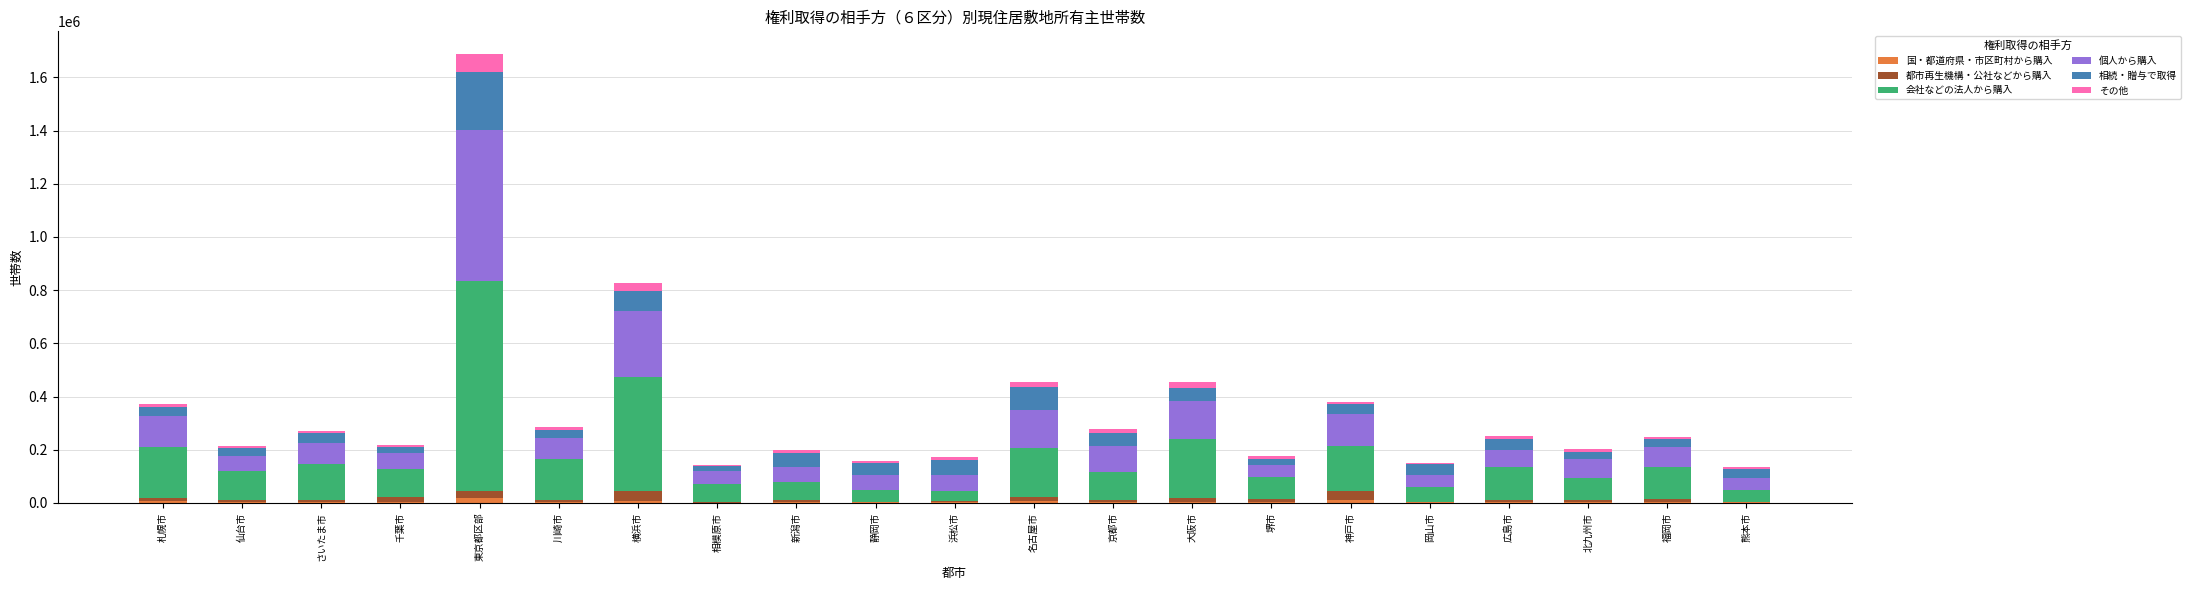

What is the total value across all series at 福岡市?

248900